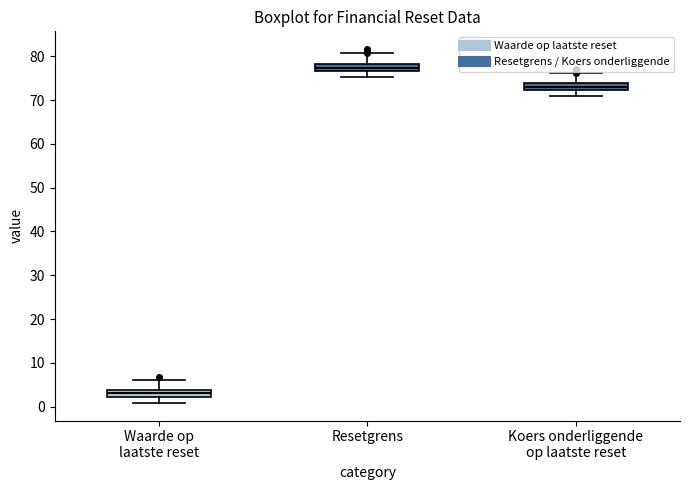

Reading left to right, transcribe this box plot: for each box, give where its median line is, the range the box spans, and where its two whiskers end, as read against the y-axis. The values are not printed on the chart, so give them approximately, as read against the axis.

Waarde op laatste reset: median 3, box 2 to 4, whiskers 1 to 6
Resetgrens: median 77 (inside the box), box 77 to 78, whiskers 75 to 81
Koers onderliggende op laatste reset: median 73, box 72 to 74, whiskers 71 to 76